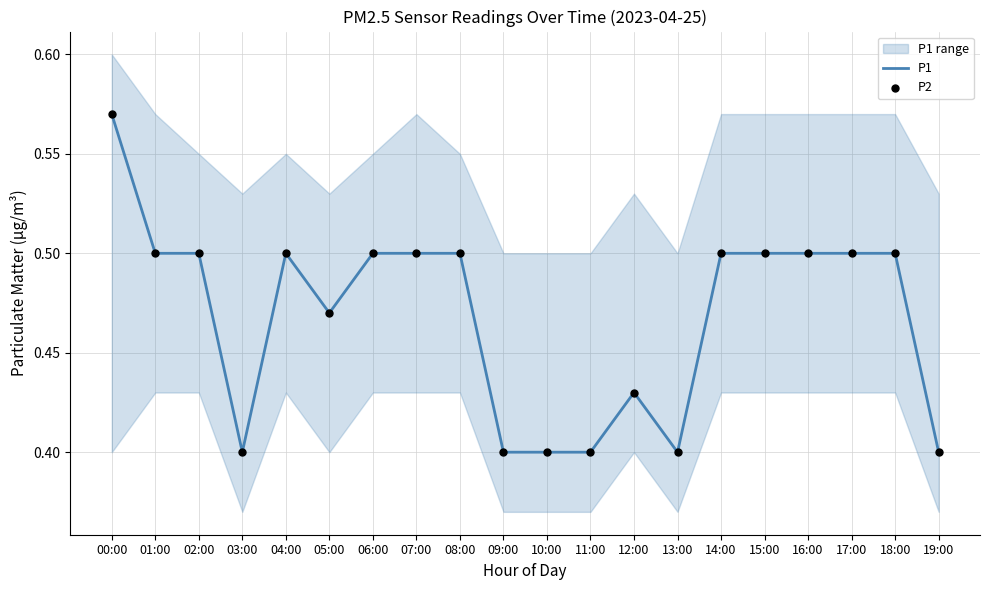

What are all the series names shown in the legend?

P1, P2